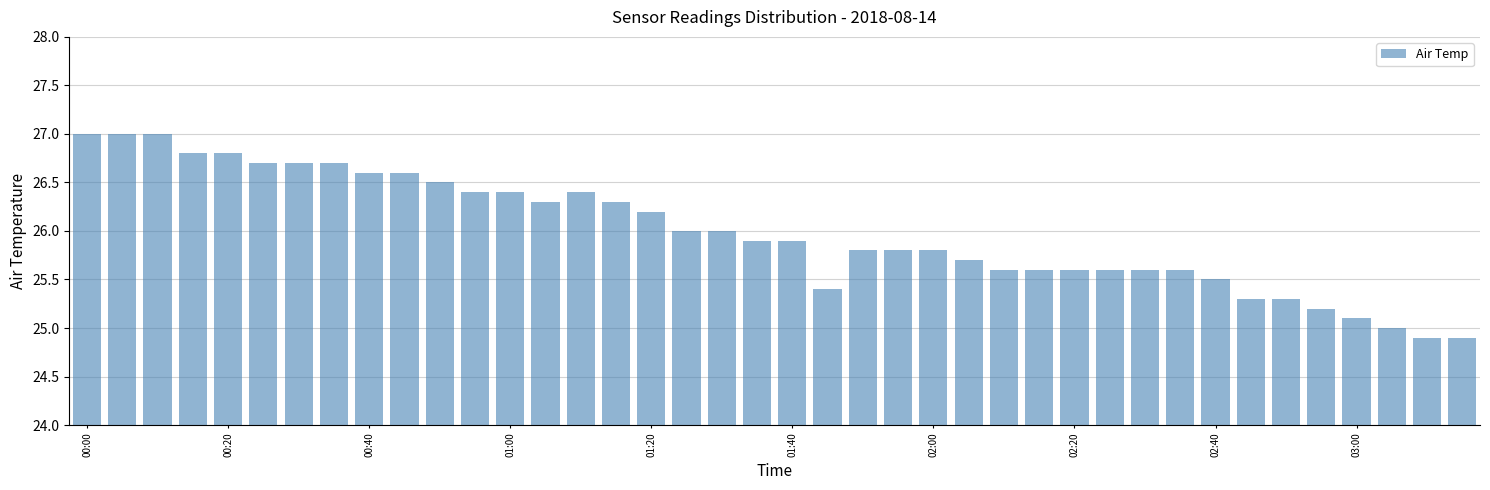

What is the sum of all values?

1039.5